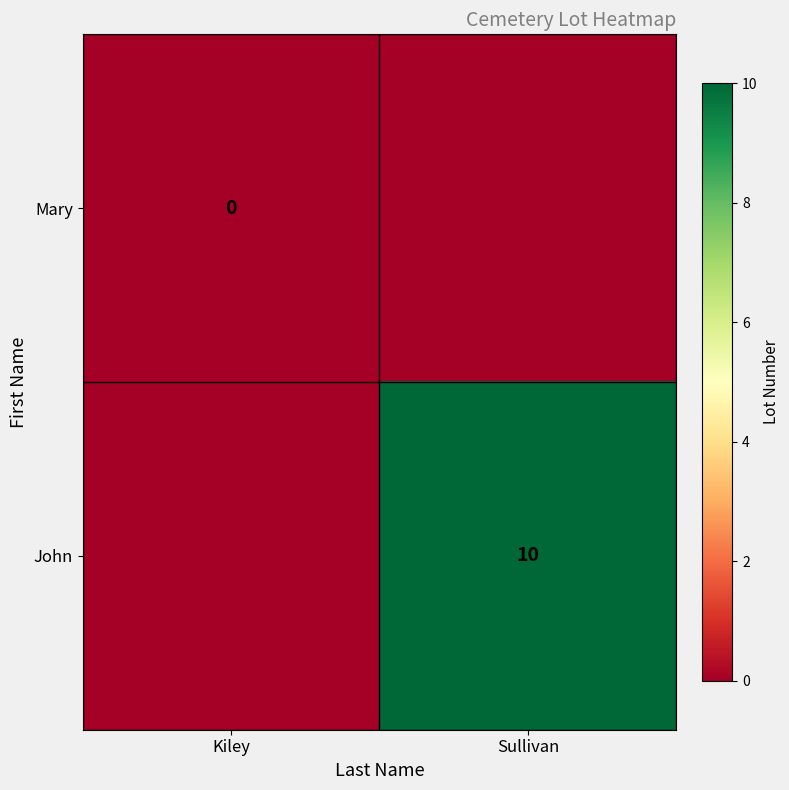

At how many categories does at least one series exceed 5?

1